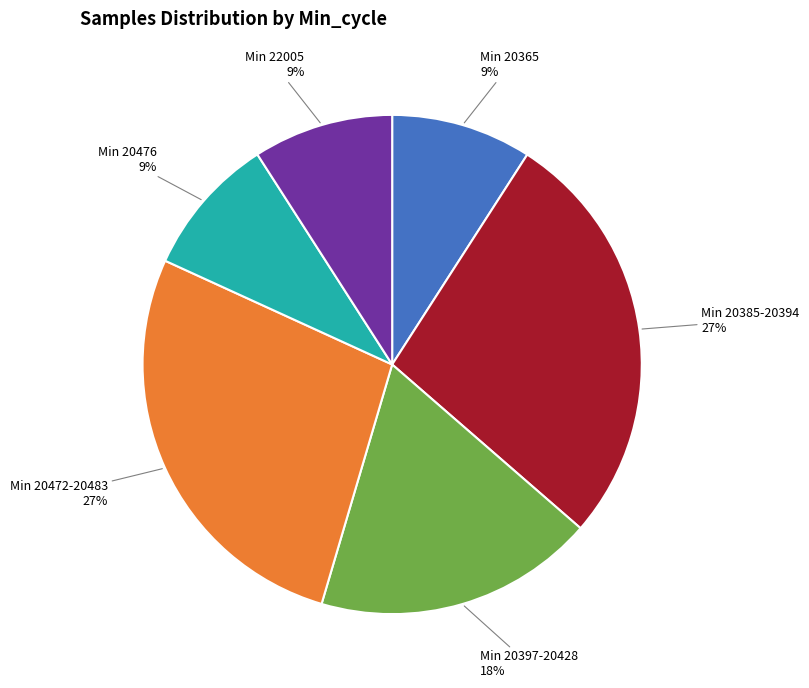

To the nearest percent, what is the average slice percentage?

17%